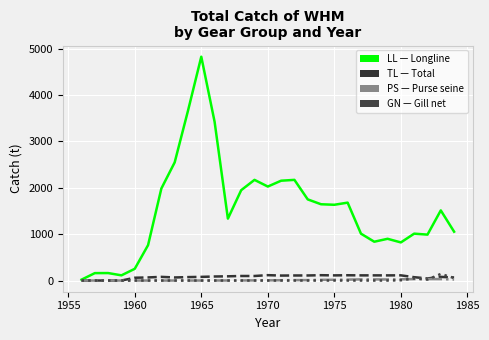

What is the maximum value shown in the chart?

4827.0